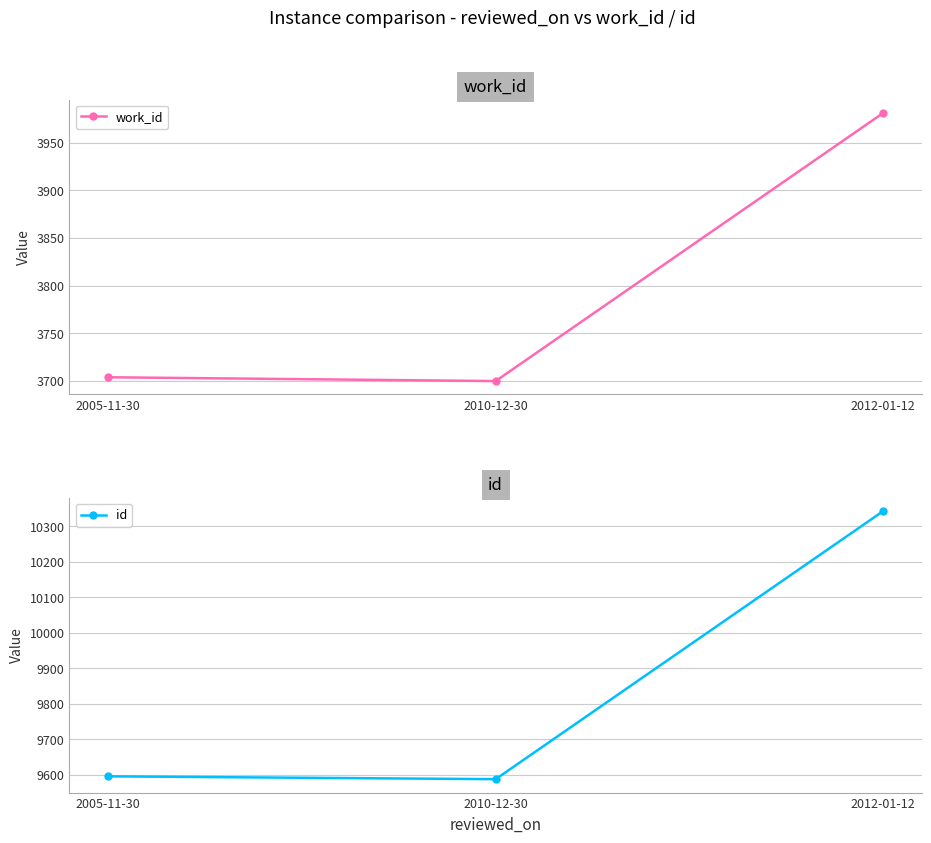

Is the value of work_id at 2012-01-12 greater than the value of id at 2012-01-12?

No